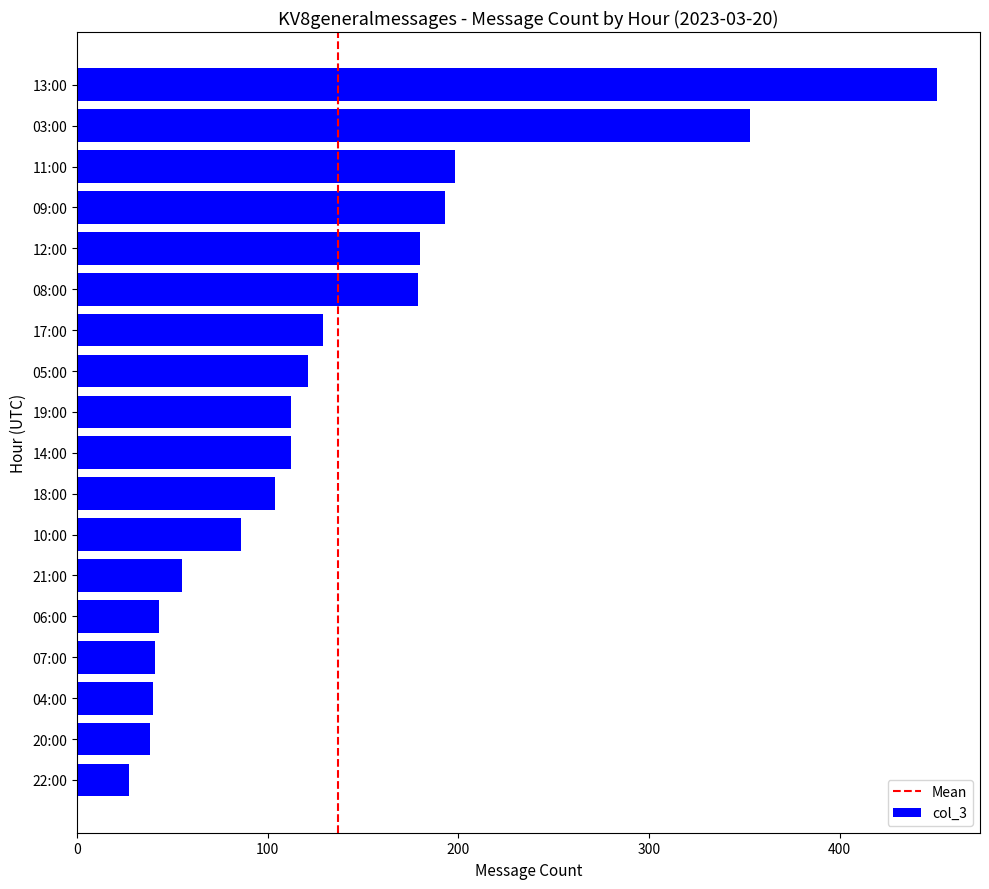

Which has a higher value, 11:00 or 03:00?

03:00